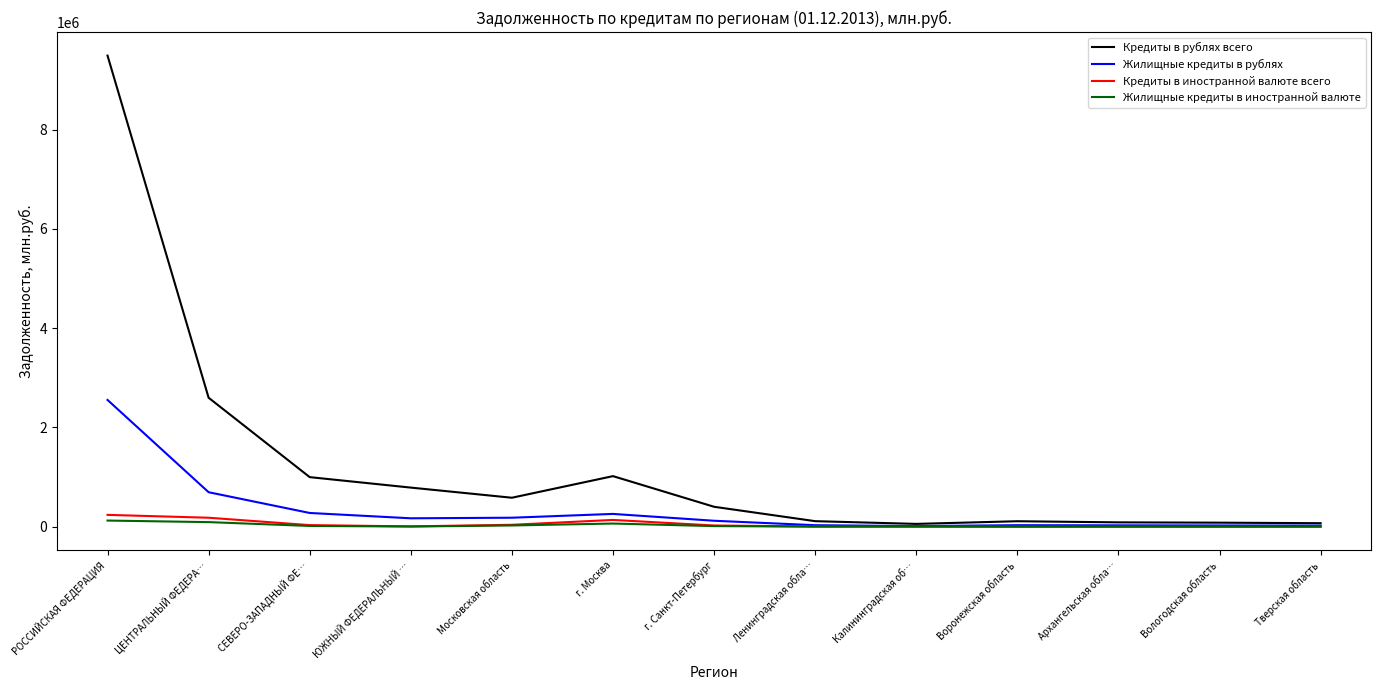

What is the approximate value of Жилищные кредиты в рублях at г. Москва, to the nearest 100?

256700